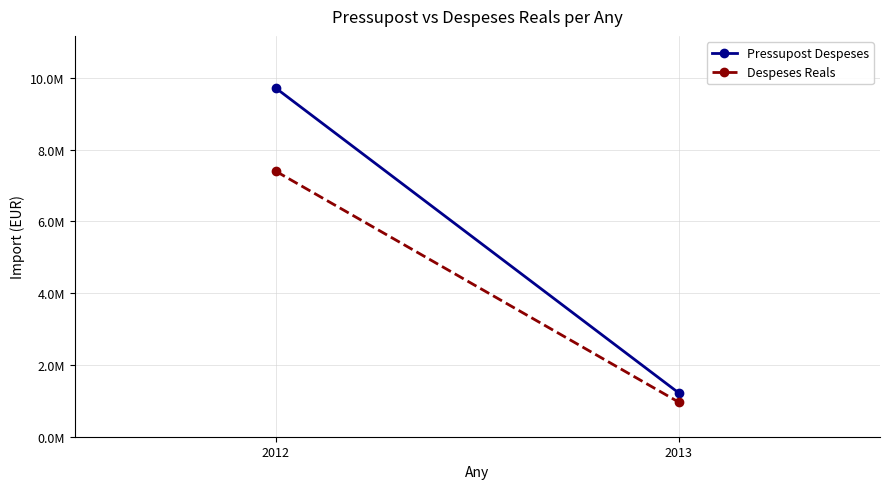

The value of Pressupost Despeses at 2012 is 4104642.3. True or false?

False